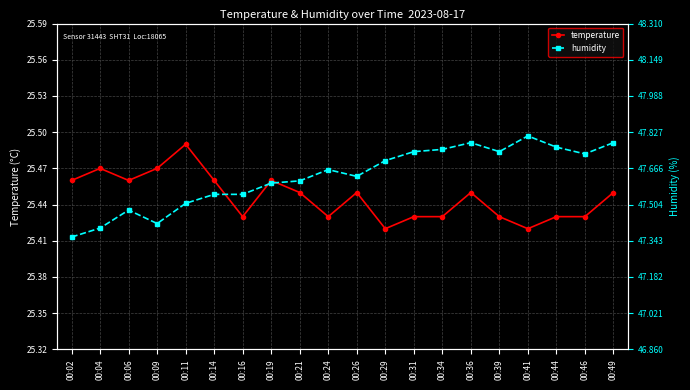

List the series in order of their peak value, highest first.

humidity, temperature